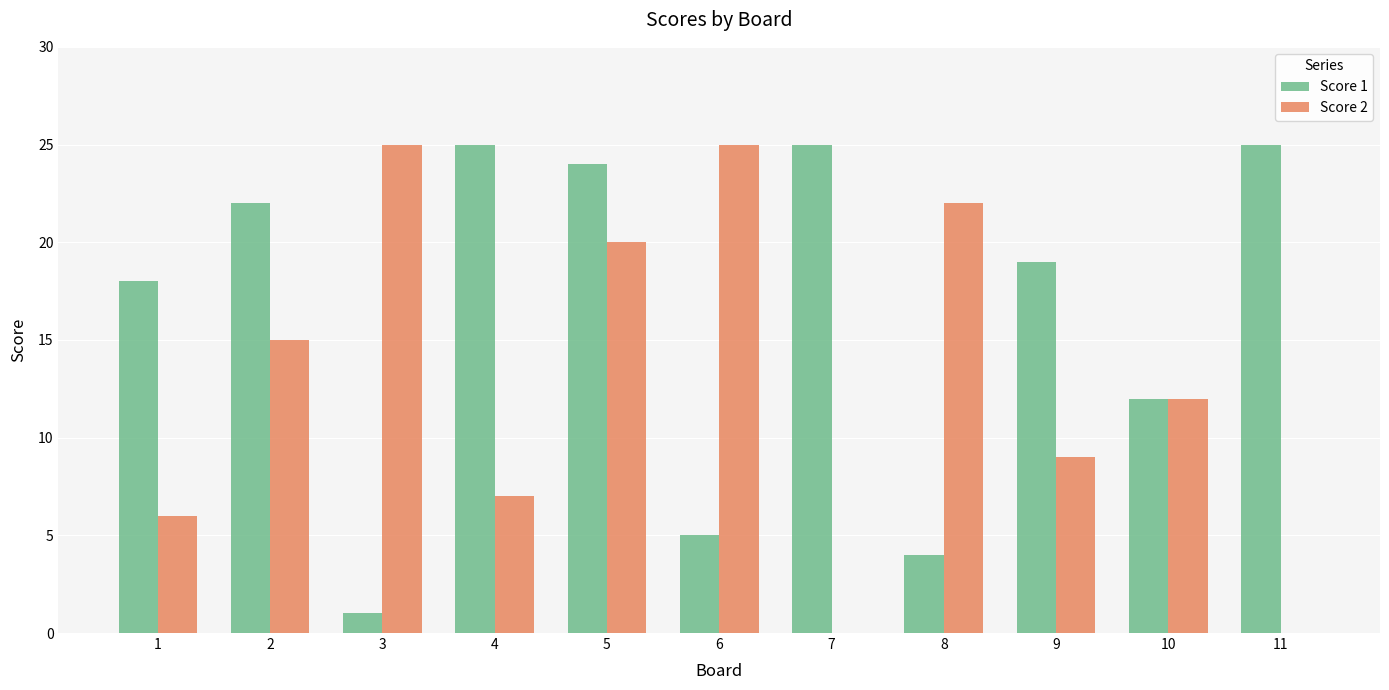

What is the sum of the Score 1 values at 8 and 5?

28